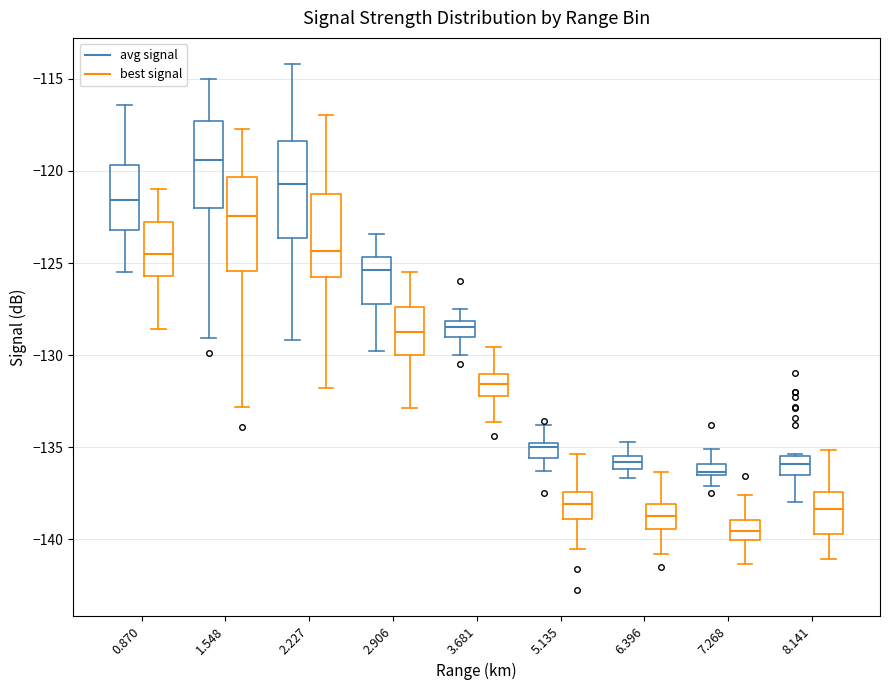

Where does the upper whisker of the box for 0.870 (avg signal) end on the y-axis? The values are not printed on the chart, so give them approximately, as read against the axis.

-116.5